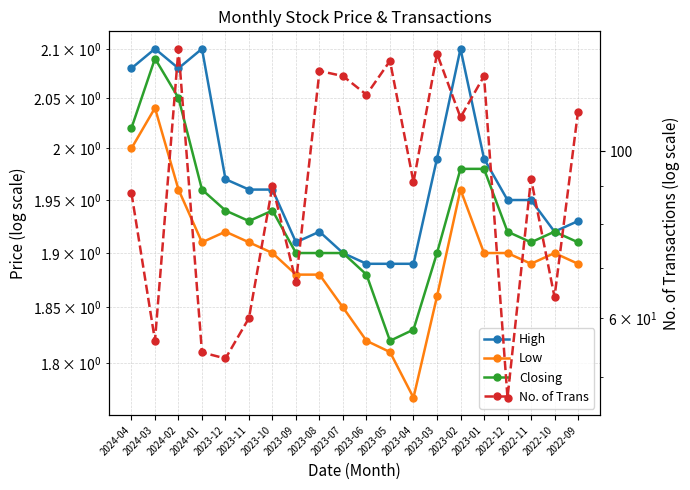

How many lines are shown in the chart?

4